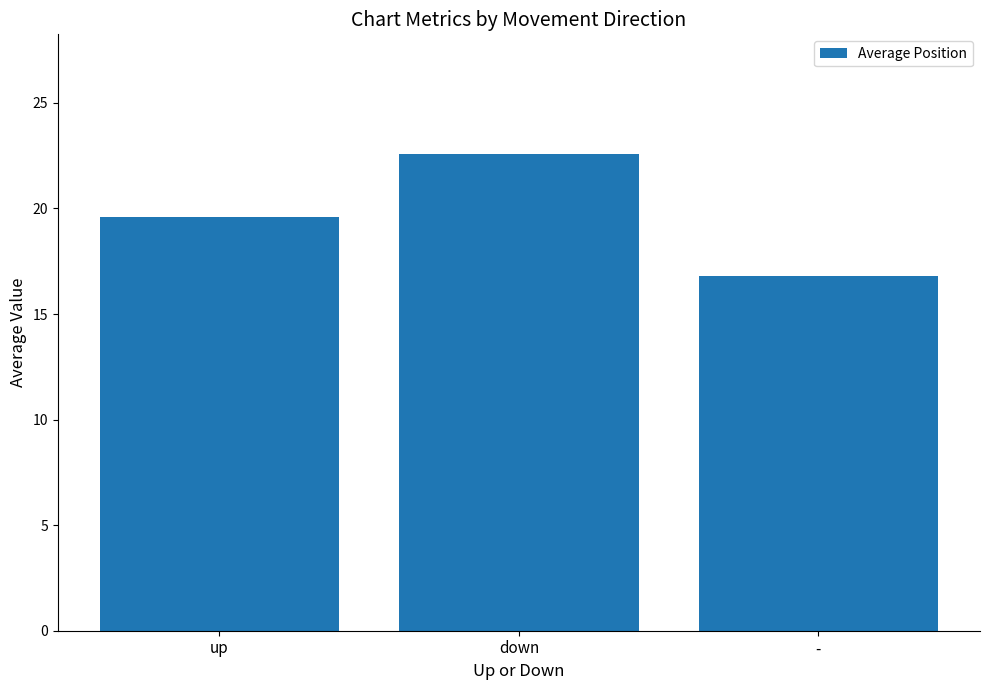

True or false: the data shows 33.5 at up.

False